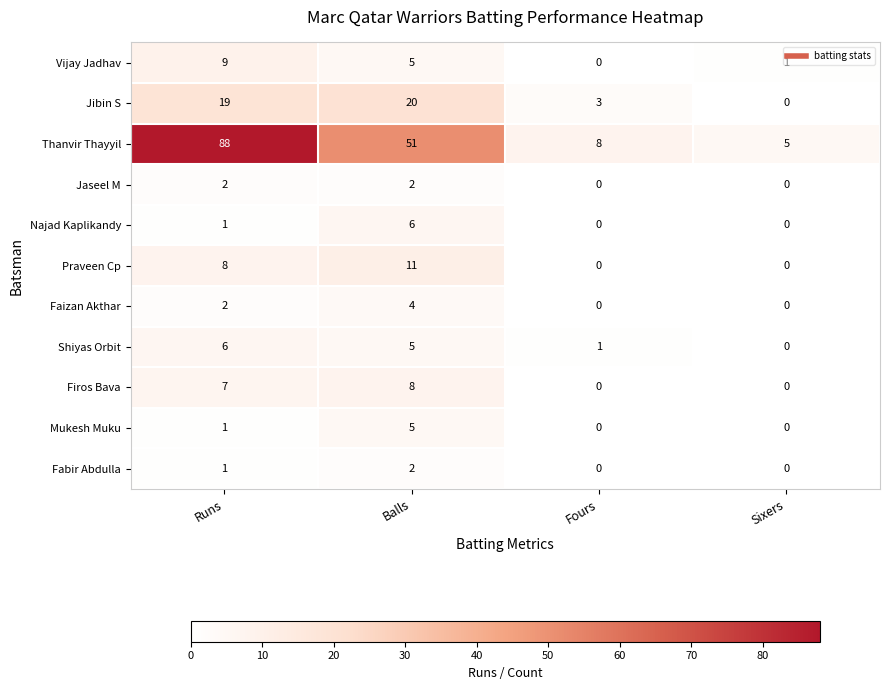

At which category is the sum across all series the highest?

Runs